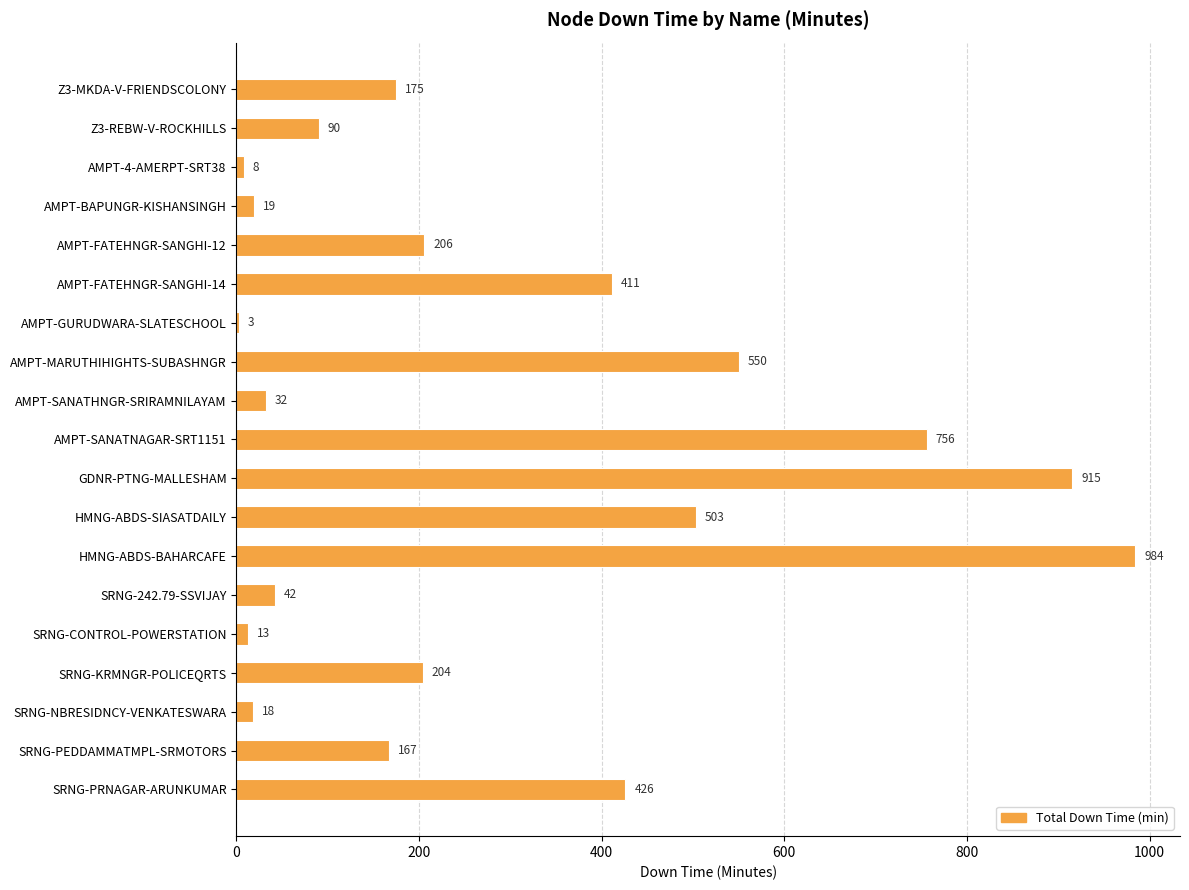

What is the greatest value displayed?

984